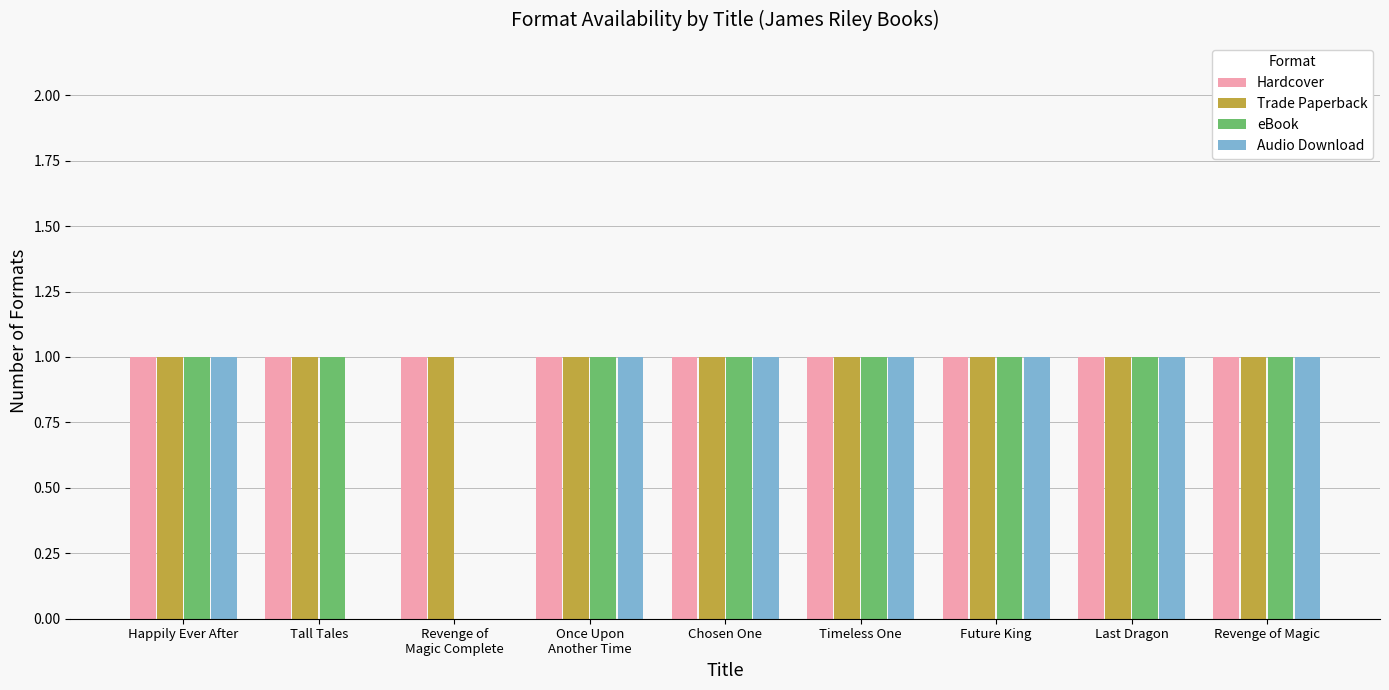

The eBook series shows 1 at Last Dragon. True or false?

True